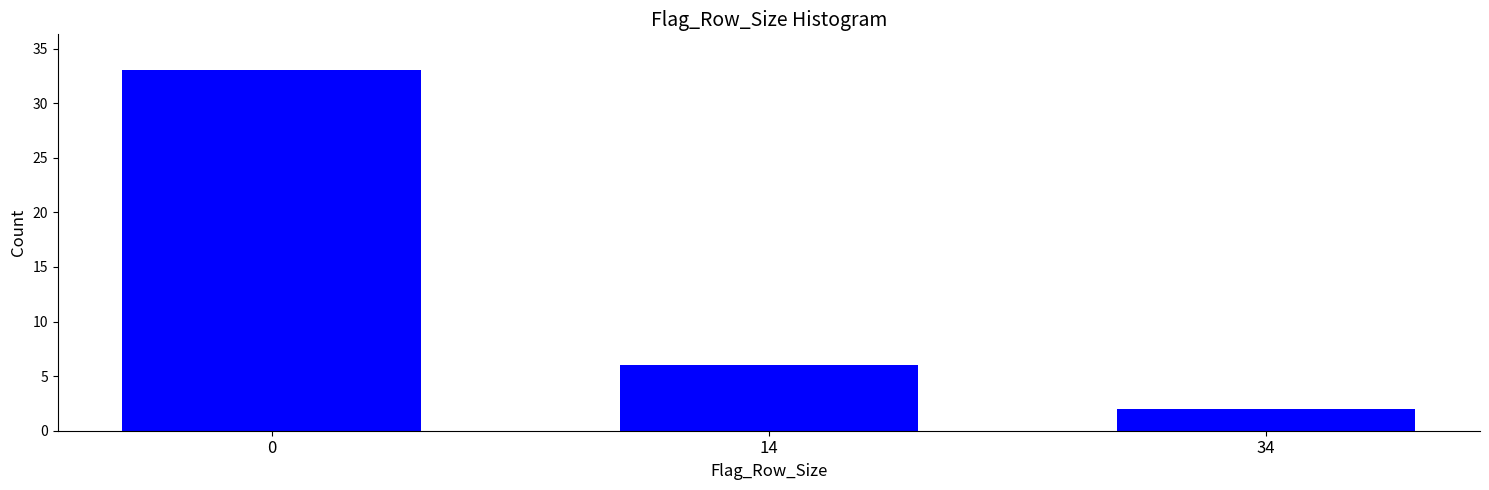

Reading left to right, list all the values displayed in this chart.

33	6	2